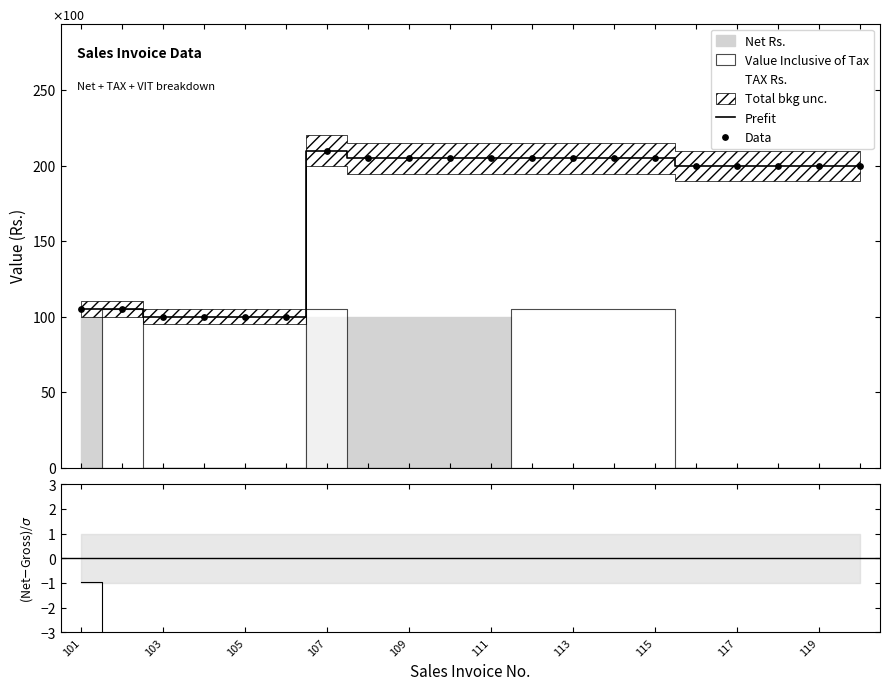

Which series reaches the maximum Y coordinate?

Prefit